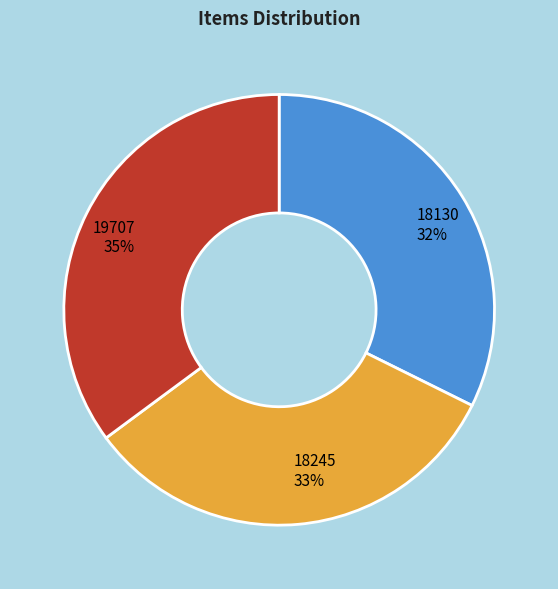

Is it true that 18130 is 46% of the pie?

False